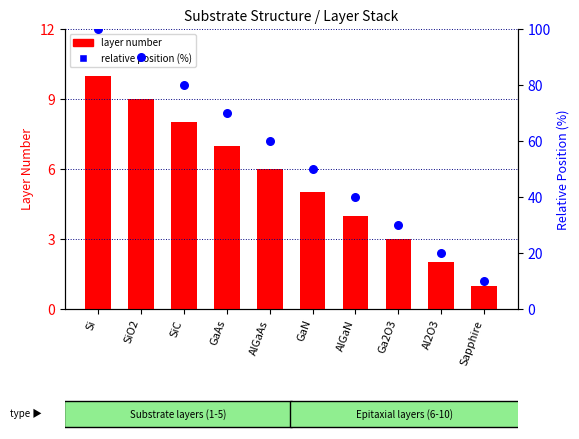

At which category is the sum across all series the highest?

Si